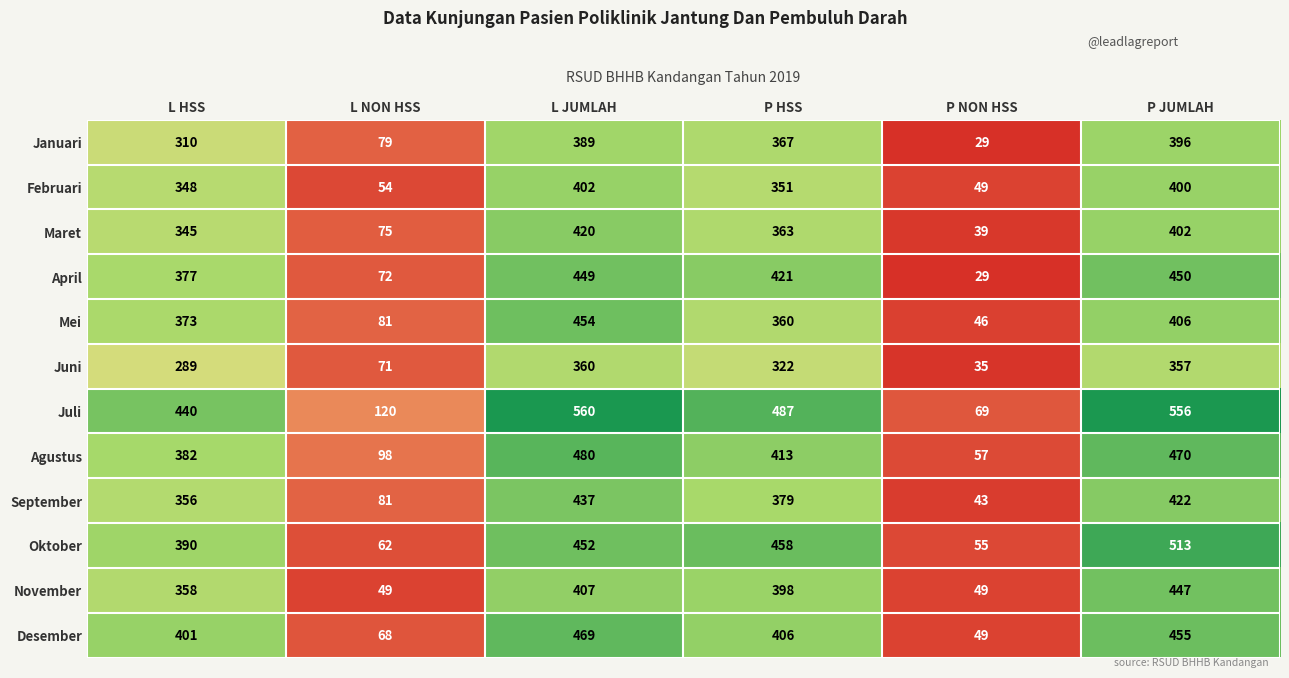

What is the maximum value for Februari?

402